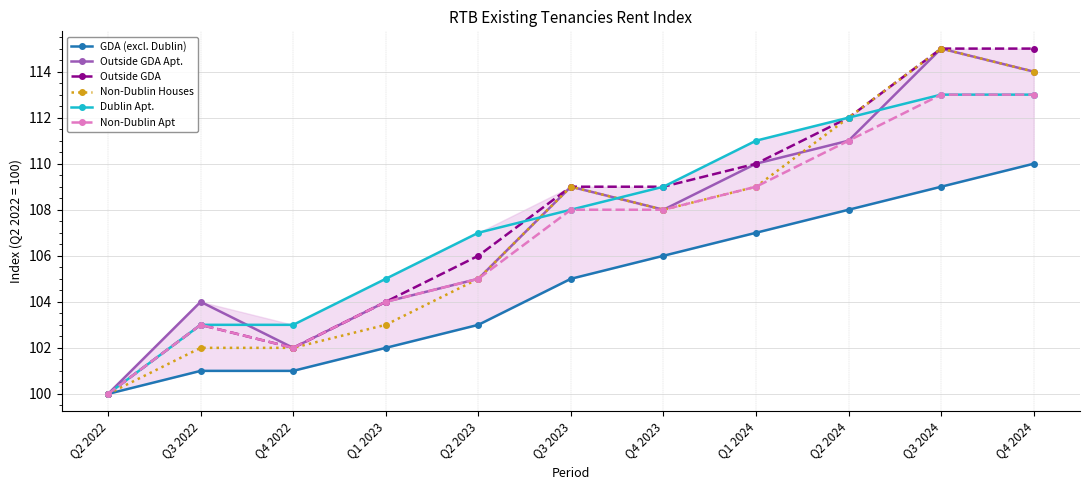

Rank the series at Q3 2023 from lowest to highest value.

GDA (excl. Dublin), Dublin Apt., Non-Dublin Apt, Outside GDA Apt., Outside GDA, Non-Dublin Houses